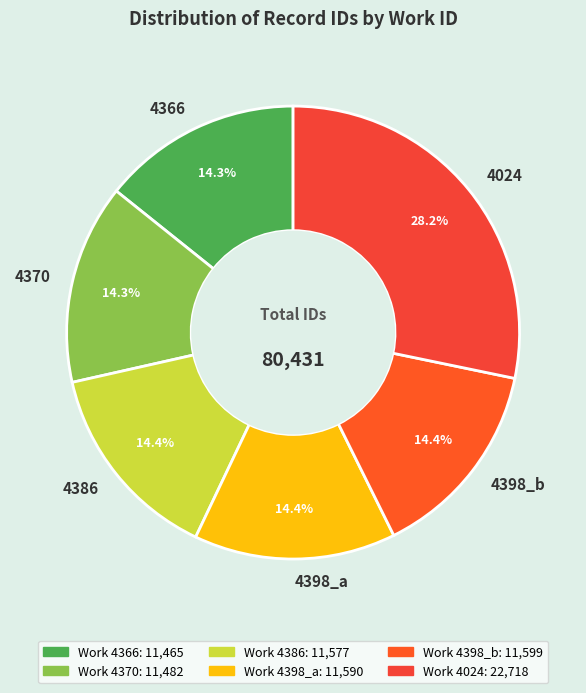

Is 4370 the majority of the pie?

No